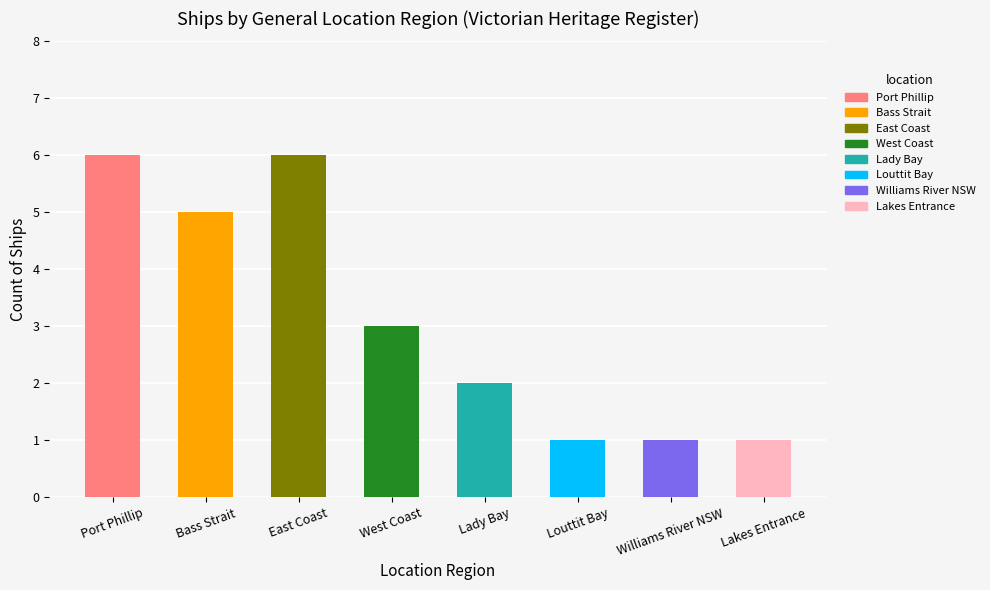

Reading left to right, list all the values displayed in this chart.

Port Phillip=6	Bass Strait=5	East Coast=6	West Coast=3	Lady Bay=2	Louttit Bay=1	Williams River NSW=1	Lakes Entrance=1